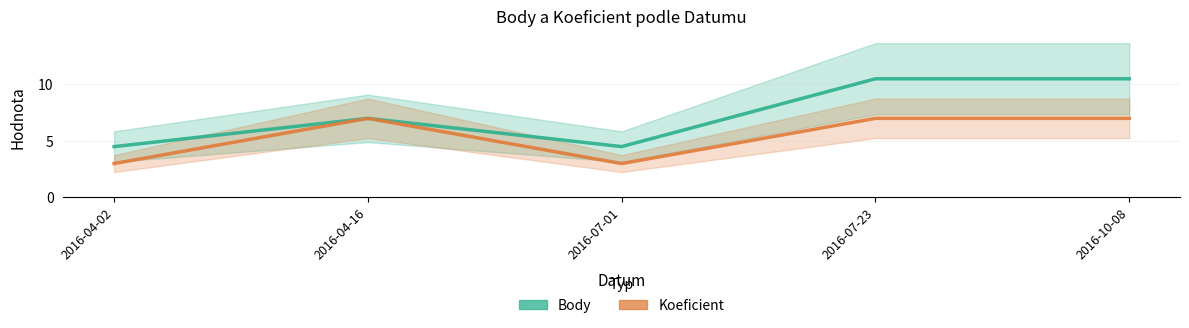

Which series has the largest range (max minus min)?

Body